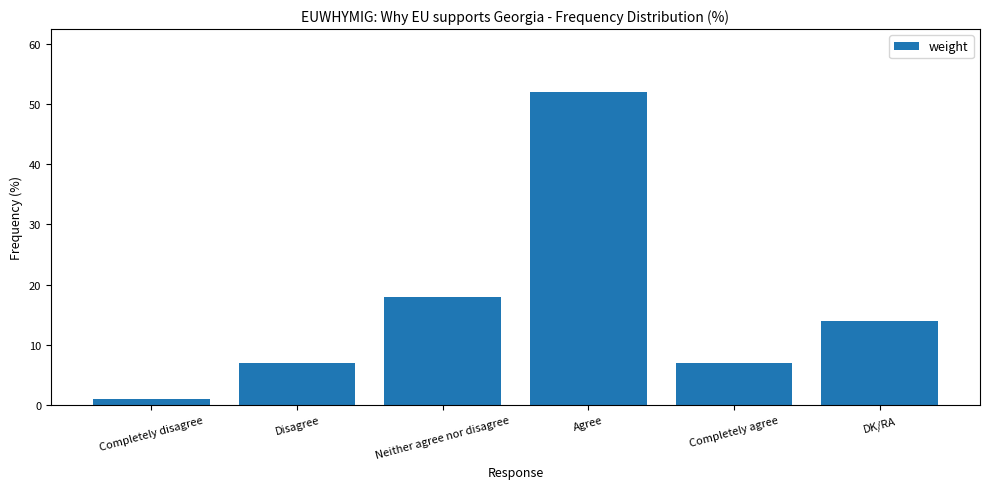

What is the label of the 6th bar from the right?

Completely disagree